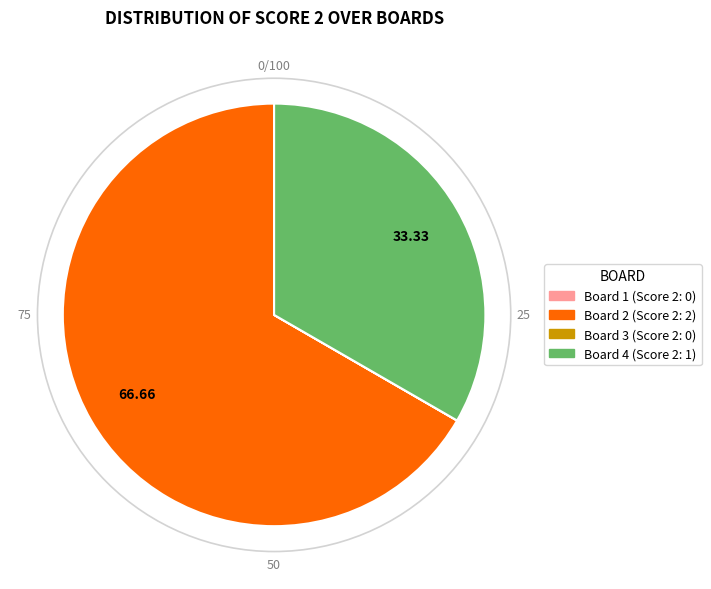

Approximately how many times larger is the value at Board 4 compared to Board 2?

0.5